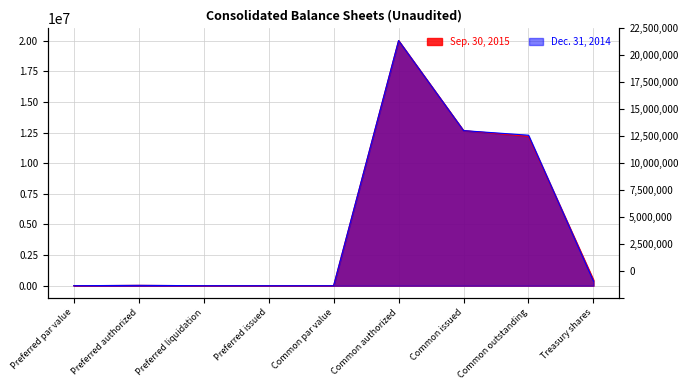

Read the Sep. 30, 2015 value at Common issued, to the nearest 50.

12655150